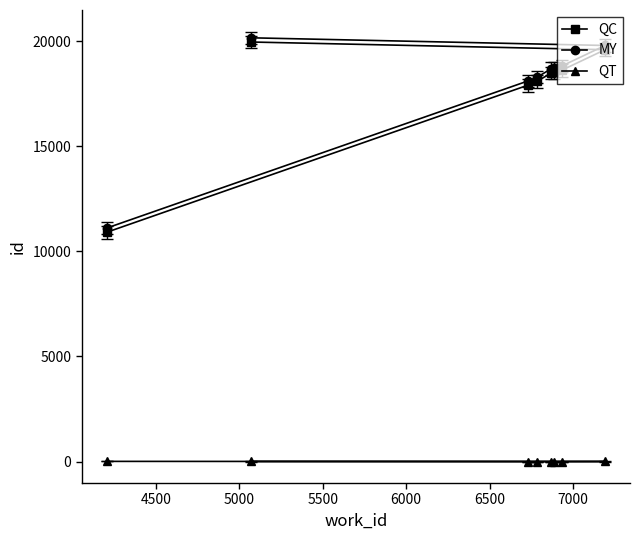

What is the lowest value of the MY series?

11107